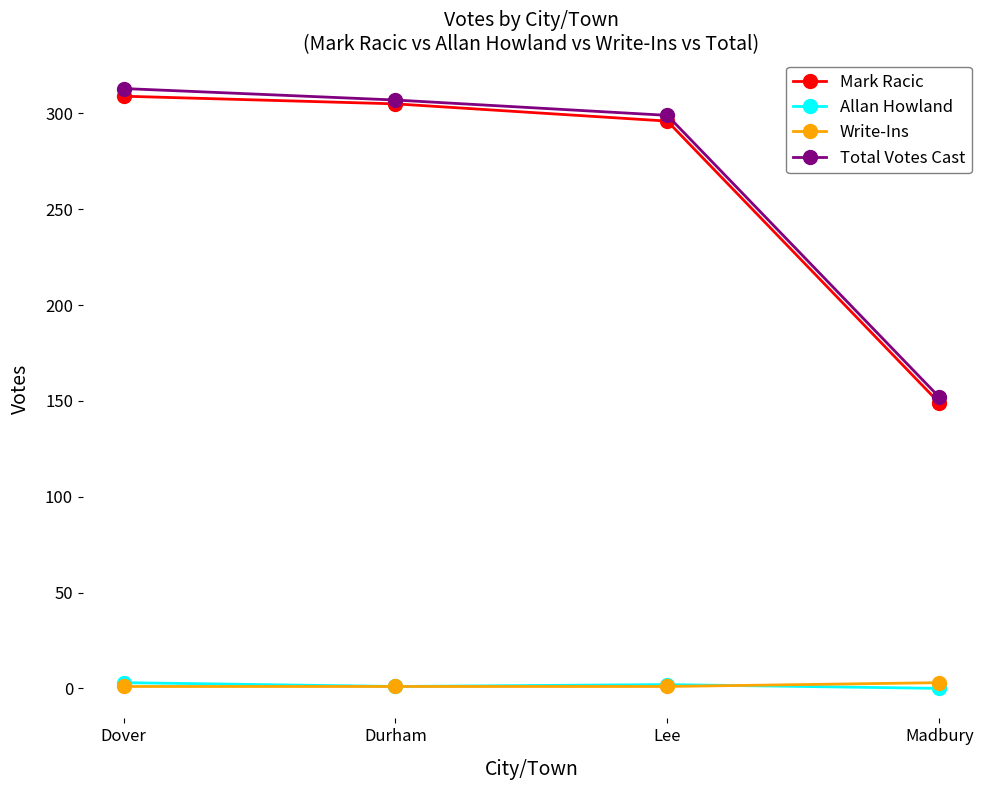

What is the label of the 2nd point from the right?

Lee